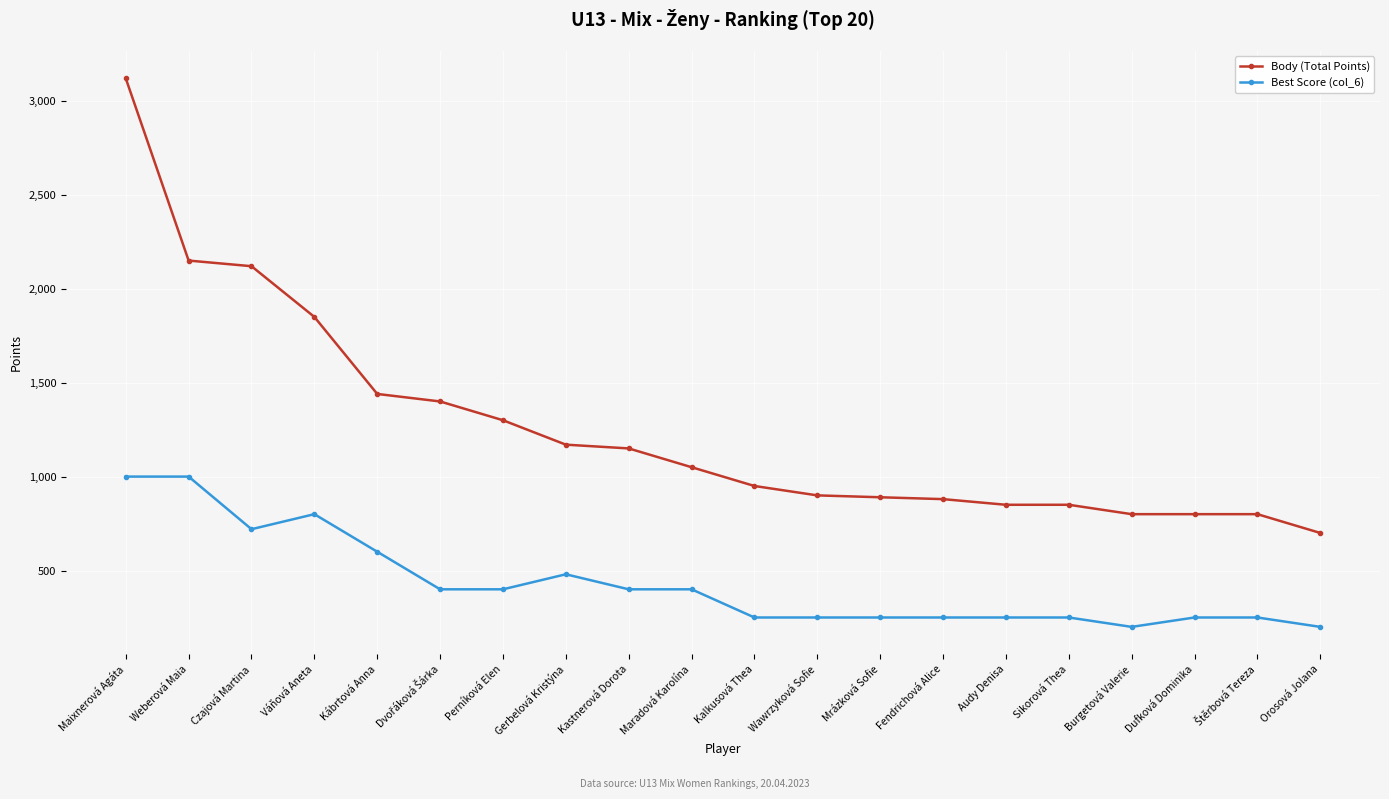

Which series has the largest total across all categories?

Body (Total Points)